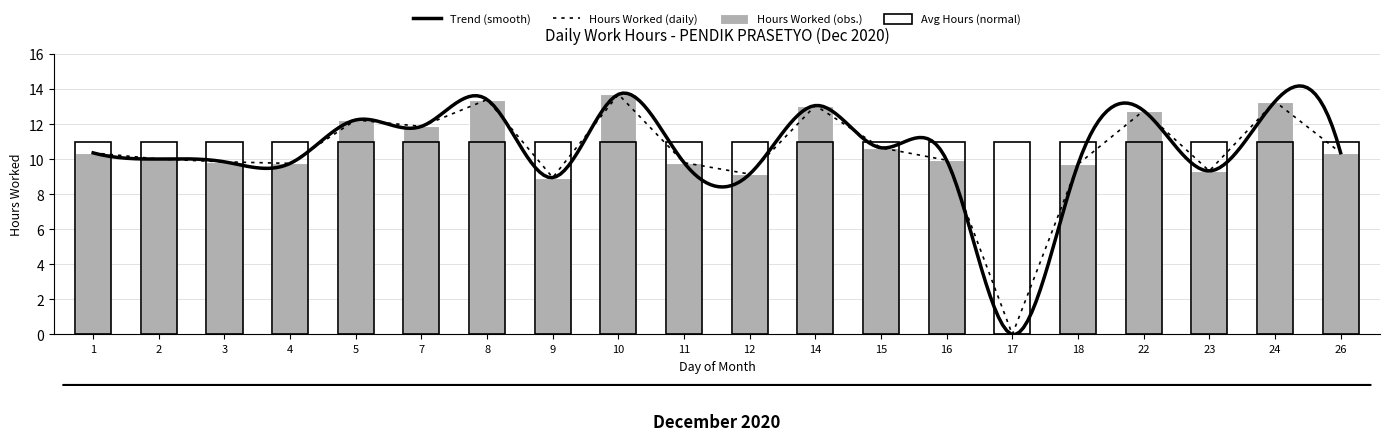

Between 18 and 14, which is larger?

14